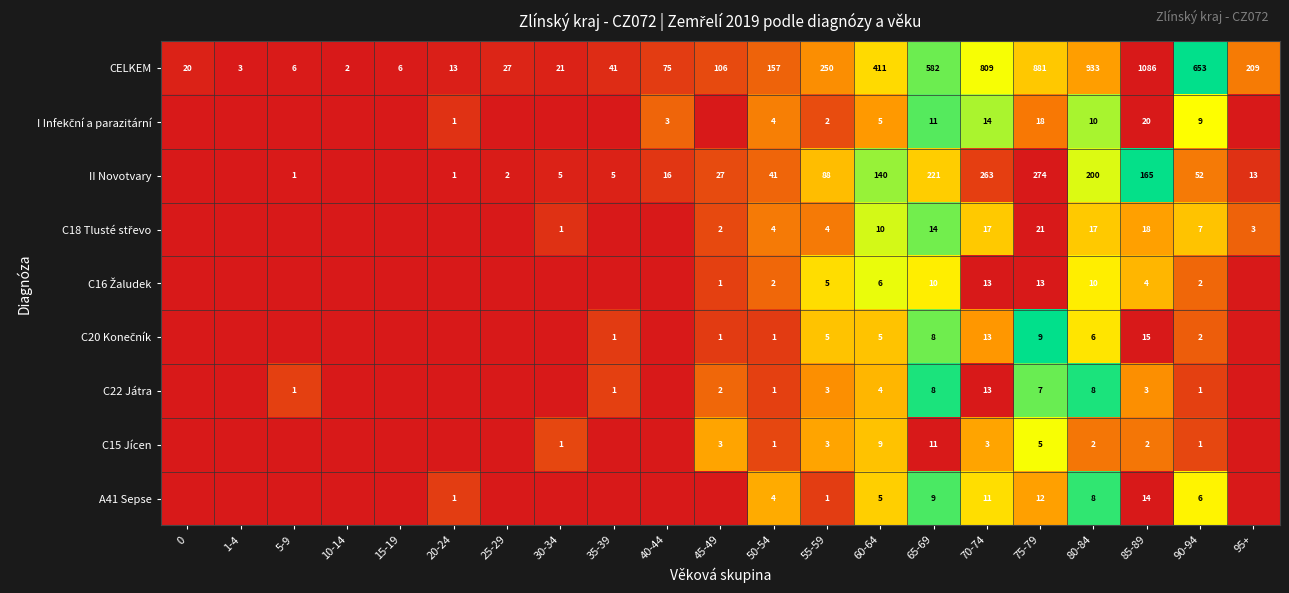

Which category has the highest value in the CELKEM series?

85-89